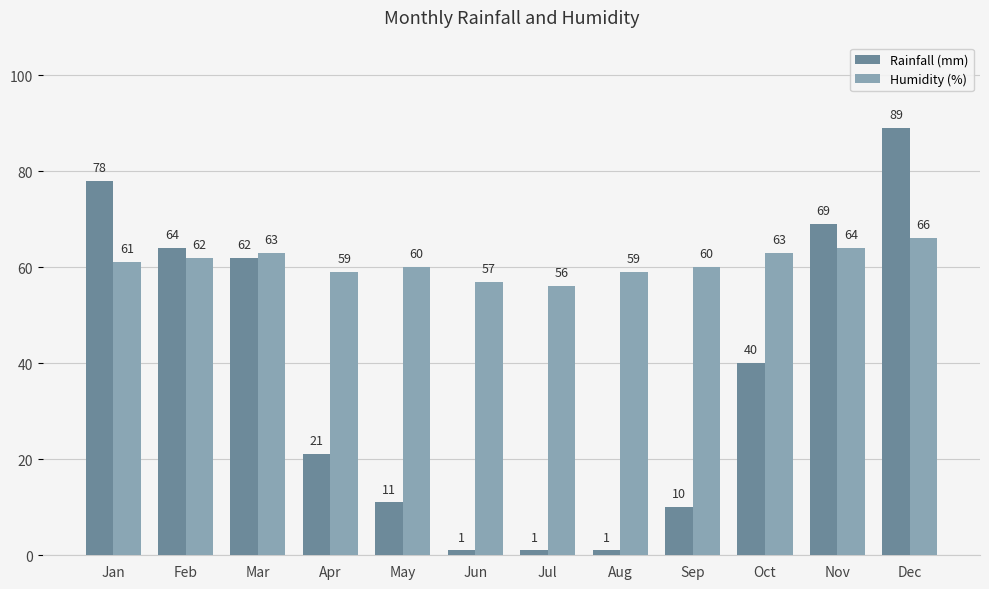

How many groups of bars are there?

12